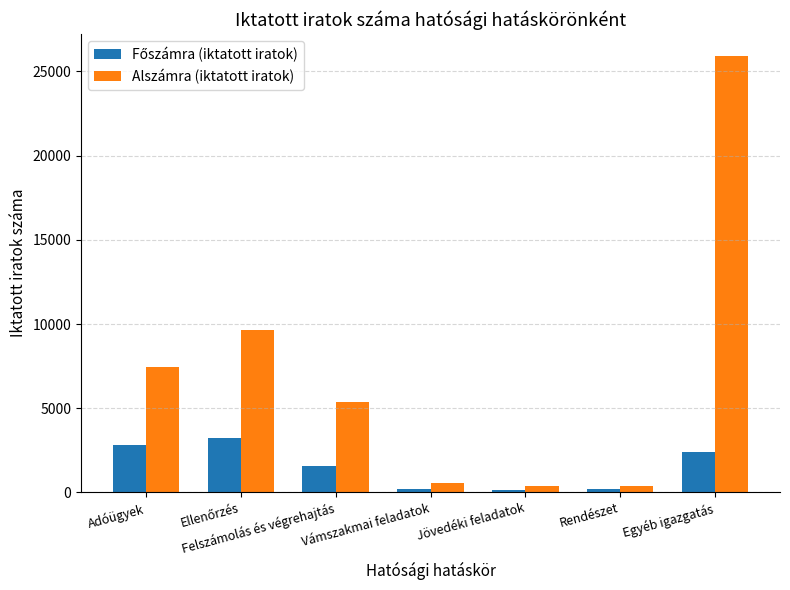

Count the number of data series in this chart.

2